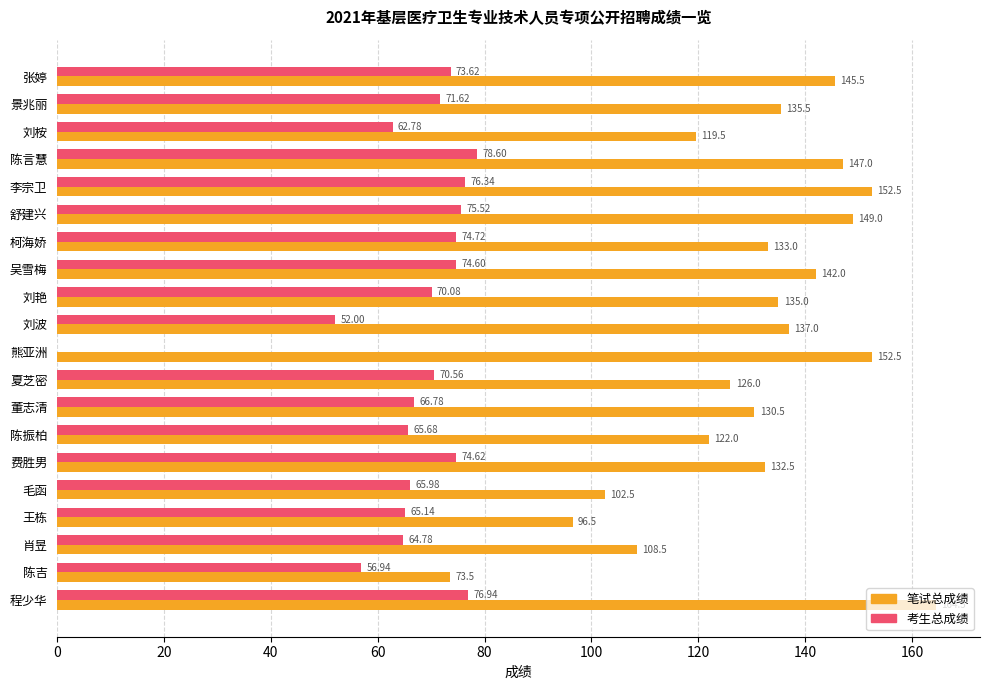

Which series has the widest spread of values?

笔试总成绩